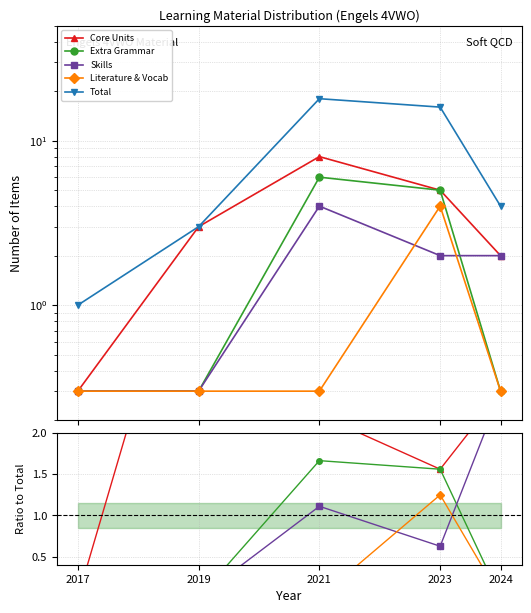

How many values in the Total series are below 4?

2